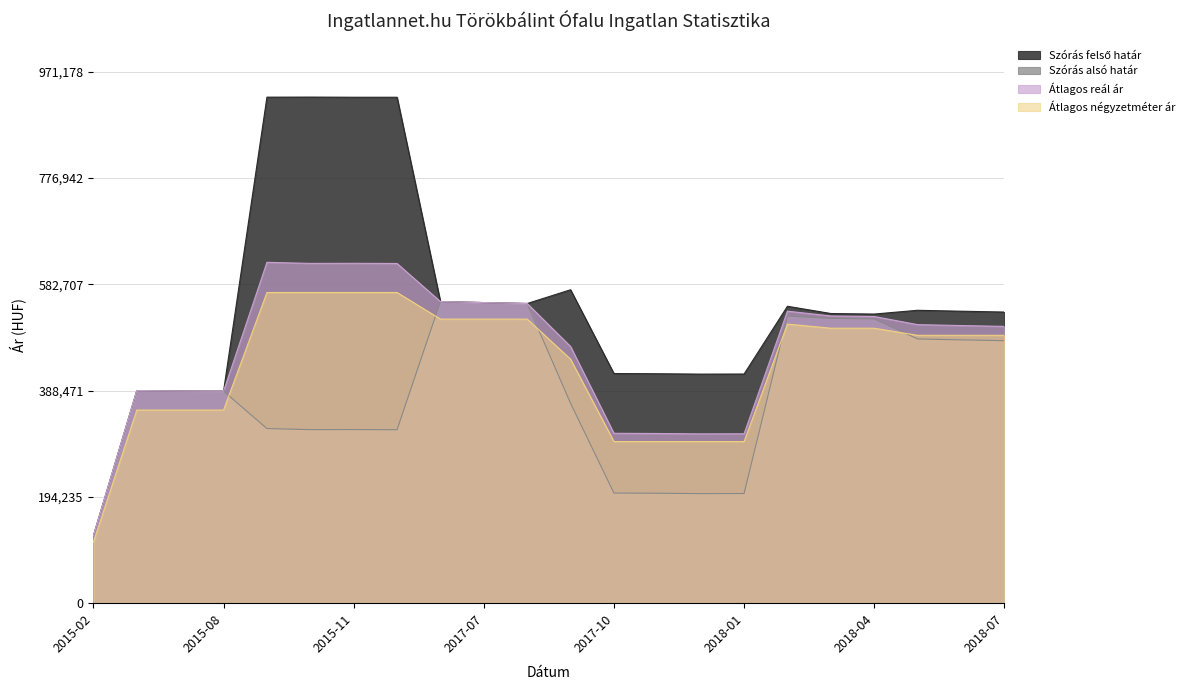

Reading left to right, transcribe all the data shown in this chart.

Szórás felső határ: 123298	388498	387823	387534	924779	924932	924626	924626	551214	549369	547666	572787	419693	419324	418663	418810	542612	529383	528393	535271	533601	532061
Szórás alsó határ: 123298	388498	387823	387534	319141	317139	317292	316986	551214	549369	547666	365393	201263	200894	200233	200380	524764	520433	519443	482881	481211	479671
Átlagos reál ár: 123298	388498	387823	387534	622961	620959	621112	620806	551214	549369	547666	469090	310478	310109	309448	309595	533688	524908	523918	509076	507406	505866
Átlagos négyzetméter ár: 111428	352941	352941	352941	567774	567774	567774	567774	519200	519200	519200	445874	295322	295322	295322	295322	510049	502488	502488	489518	489518	489518